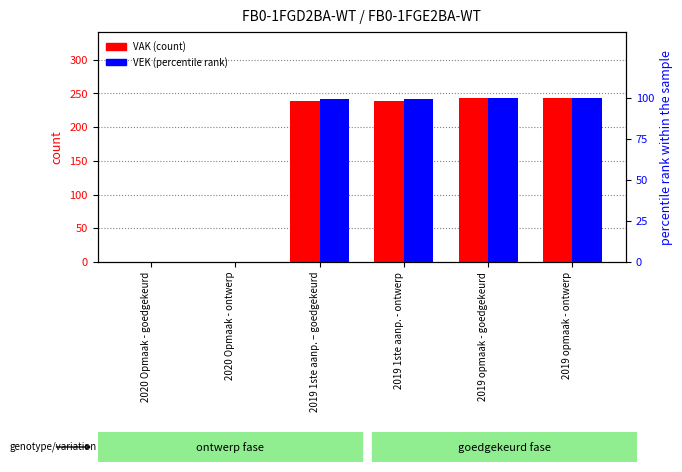

Where is VAK (count) nearest to the value 121?

2019 1ste aanp. – goedgekeurd